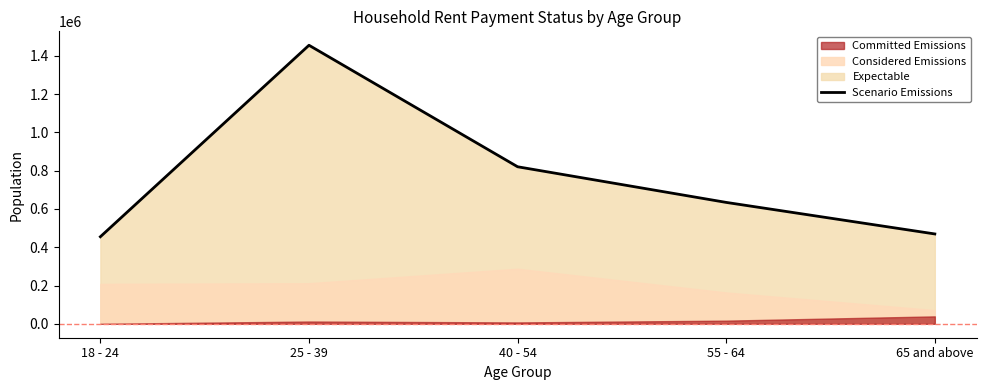

Reading left to right, extract all data points from this chart.

454949	1455573	820640	634358	469520